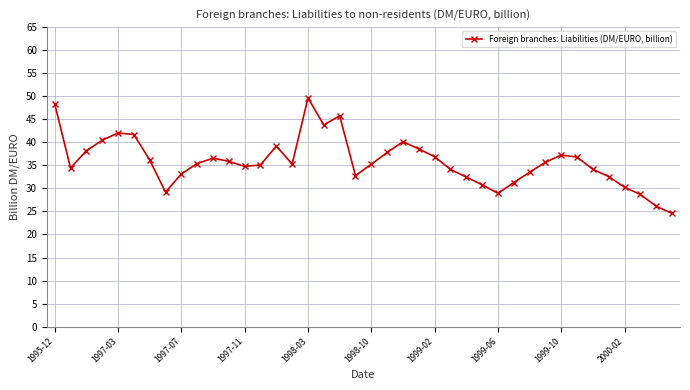

What is the value of the 27th point from the left?

32.5